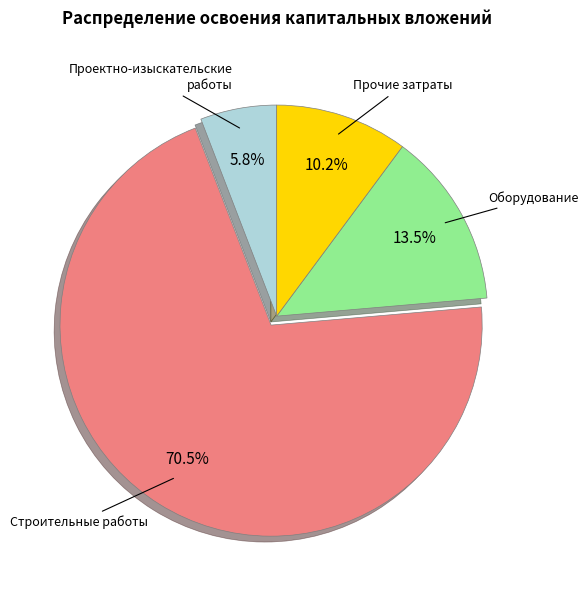

Rank the categories by value from lowest to highest.

проектно-изыскательские работы, прочие затраты, оборудование, строительные работы